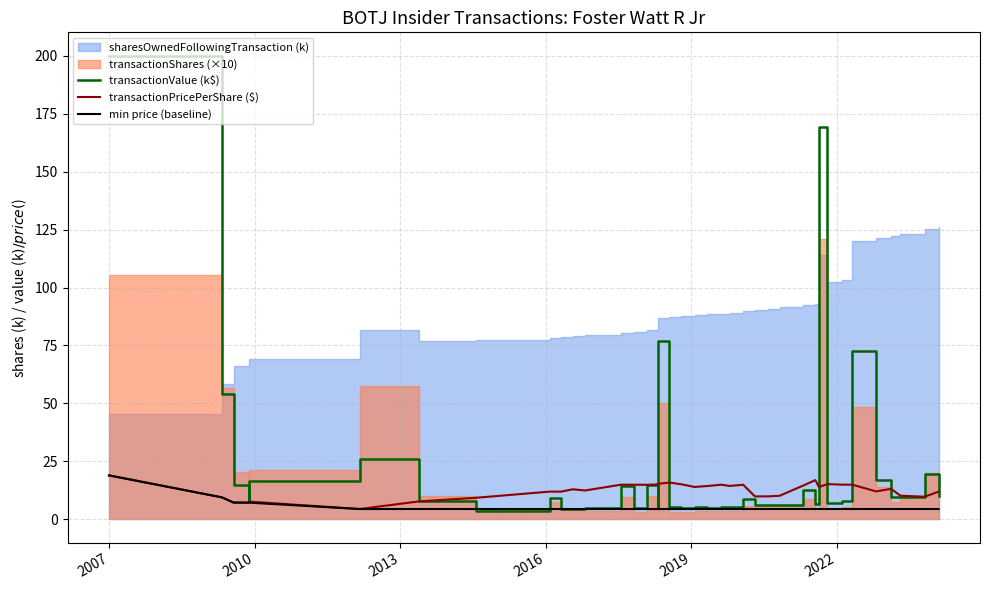

How many data points in transactionValue (k$) are less than 7?

16